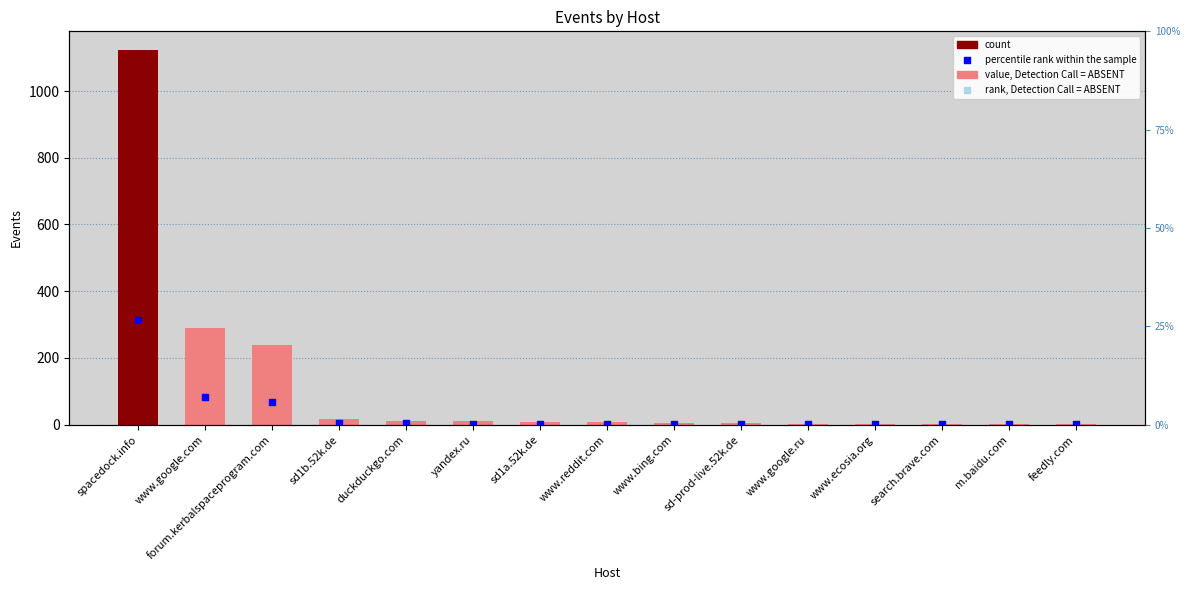

Which series contains the lowest Y value?

percentile rank within the sample